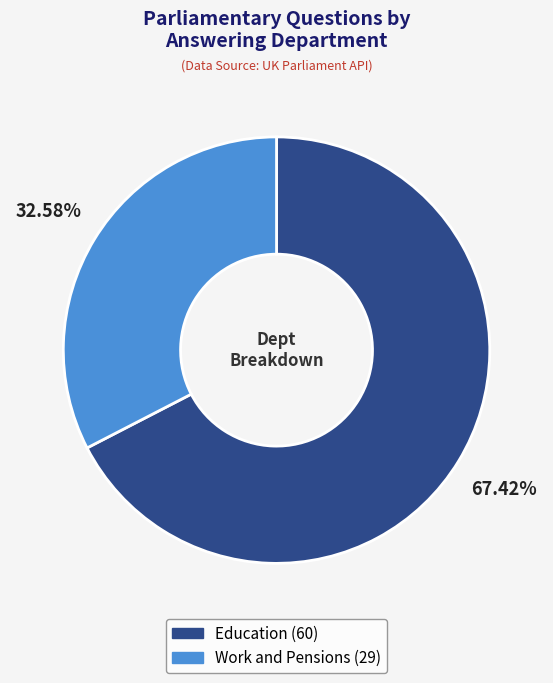

Which slice is the largest?

Education